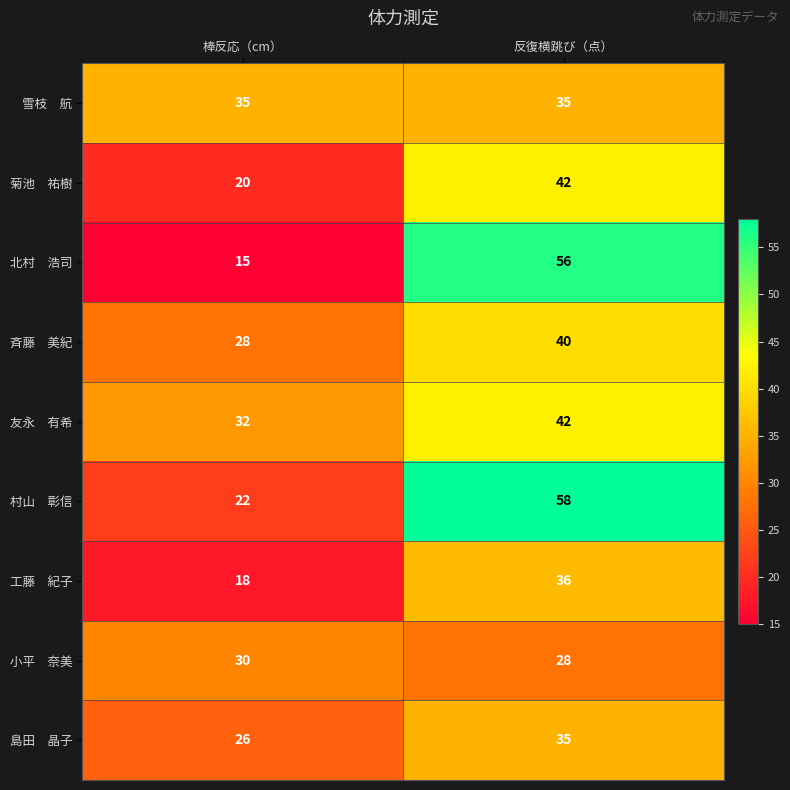

What is the minimum value shown in the chart?

15